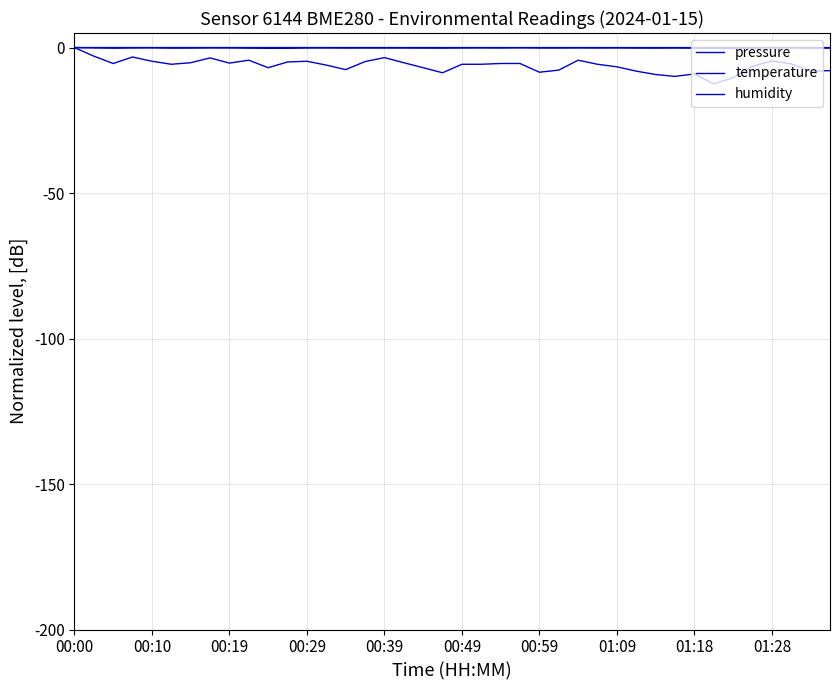

List the series in order of their peak value, lowest first.

pressure, temperature, humidity